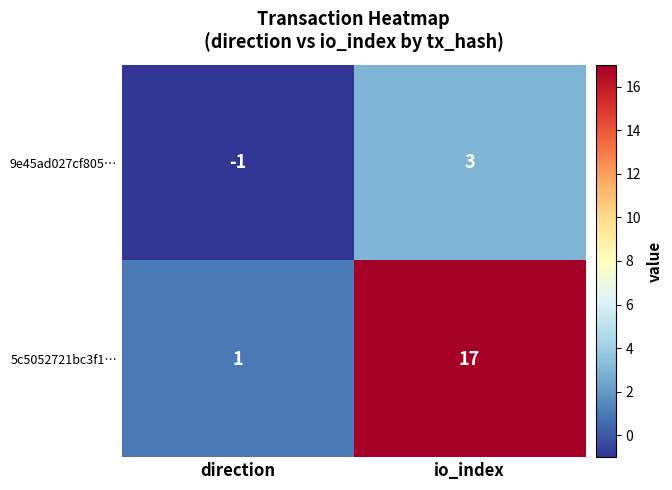

The value of 9e45ad027cf805… at direction is -1. True or false?

True